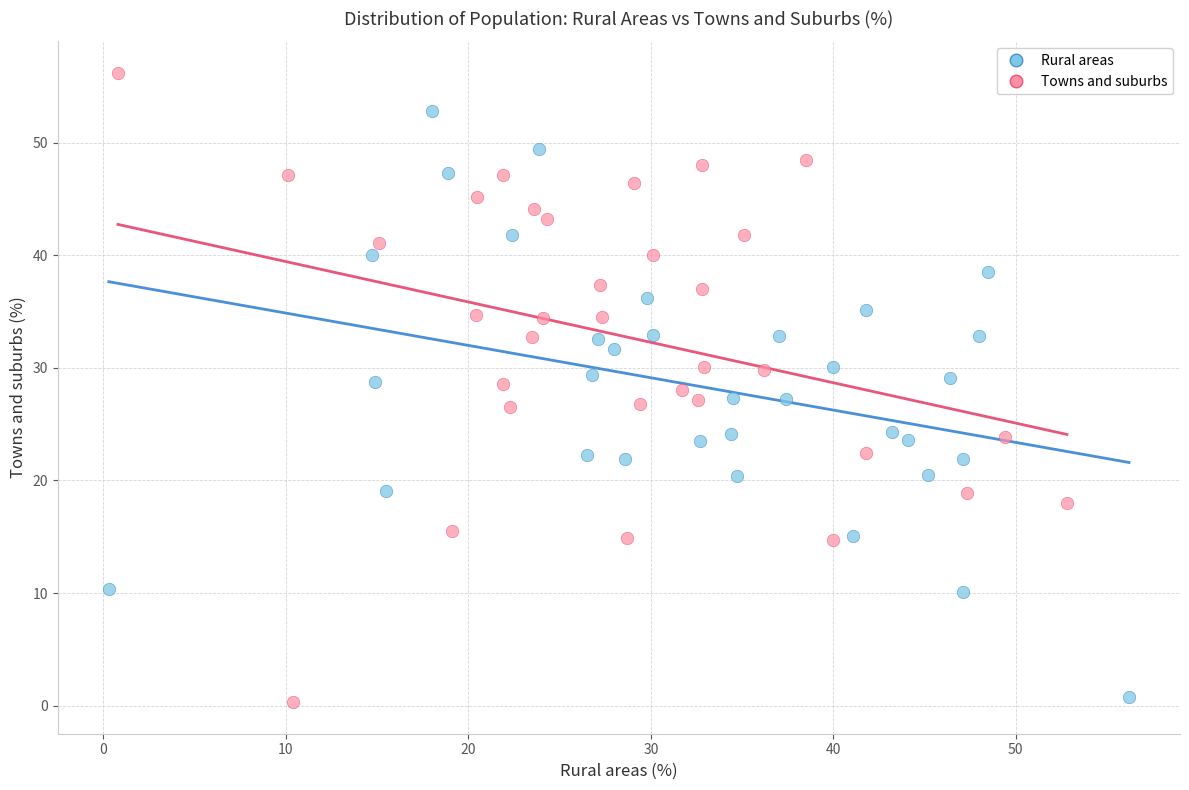

What are all the series names shown in the legend?

Rural areas, Towns and suburbs